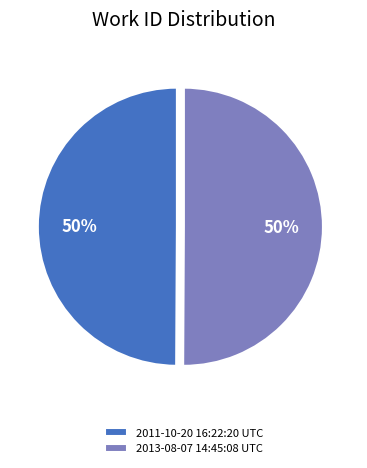

How many segments does this pie chart have?

2